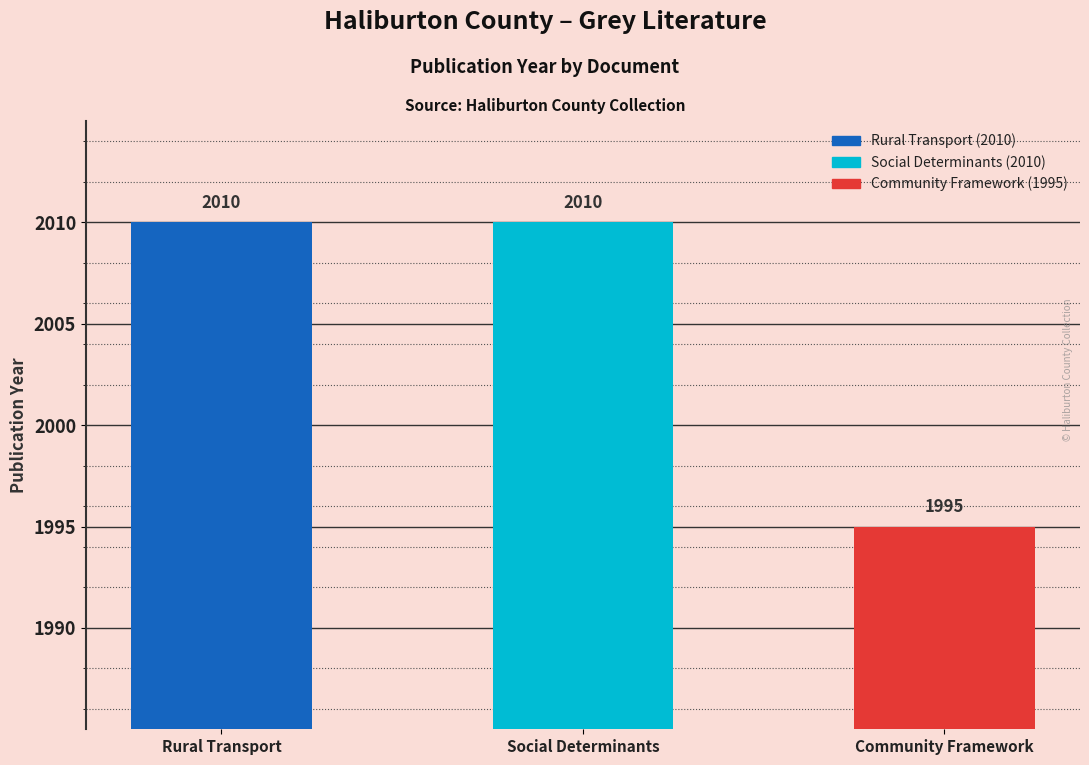

Which has a higher value, Community Framework or Rural Transport?

Rural Transport